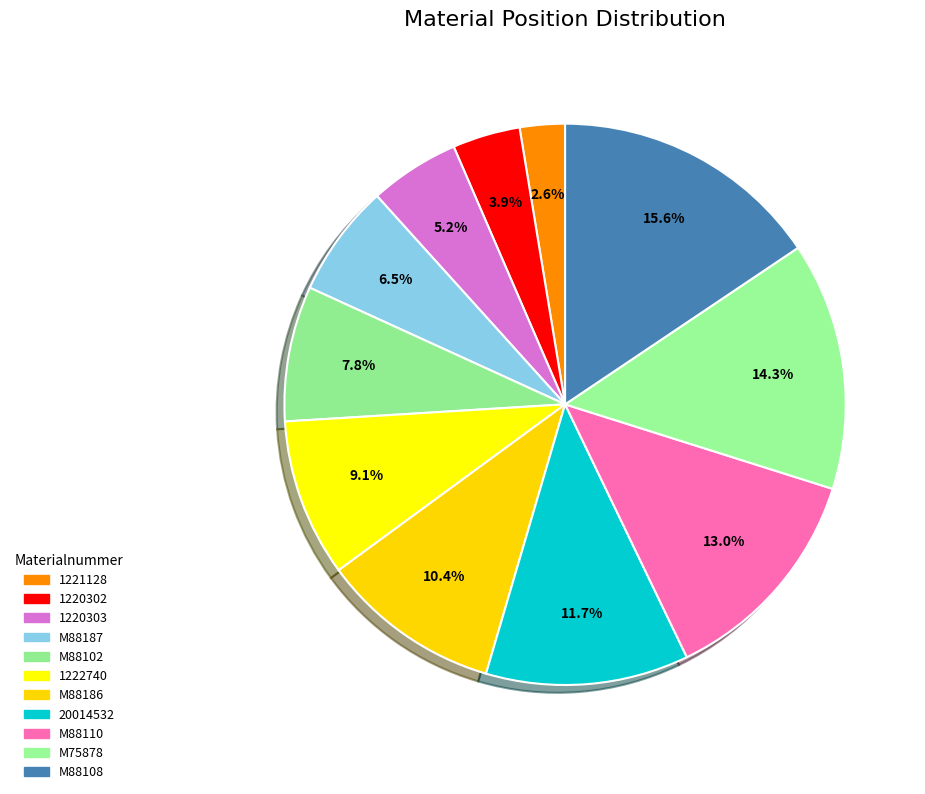

Is the sum of 1222740 and 20014532 greater than half?

No